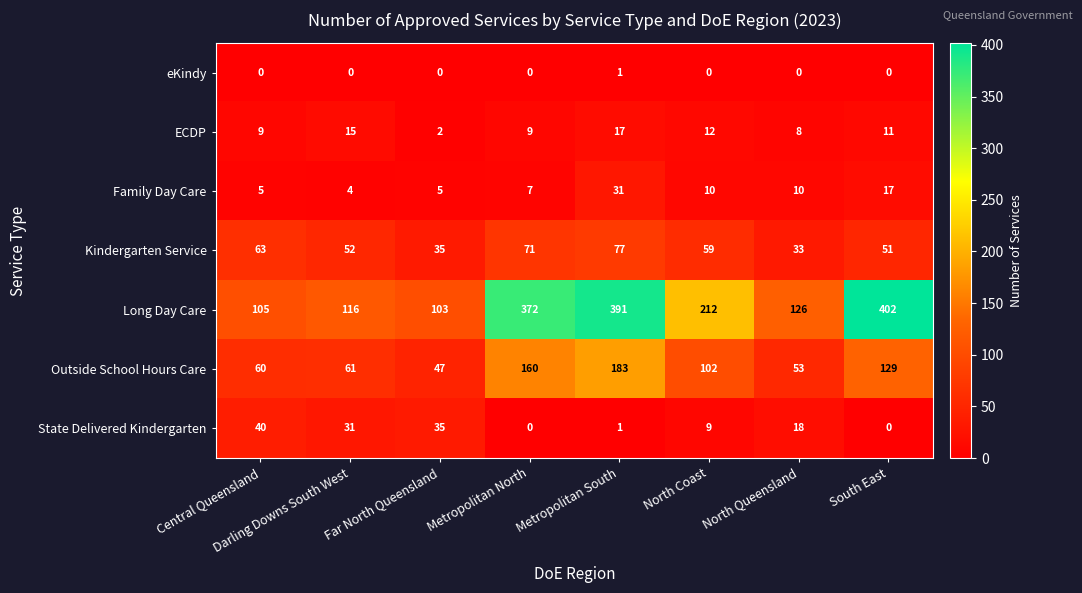

What is the average value of the Kindergarten Service series?

55